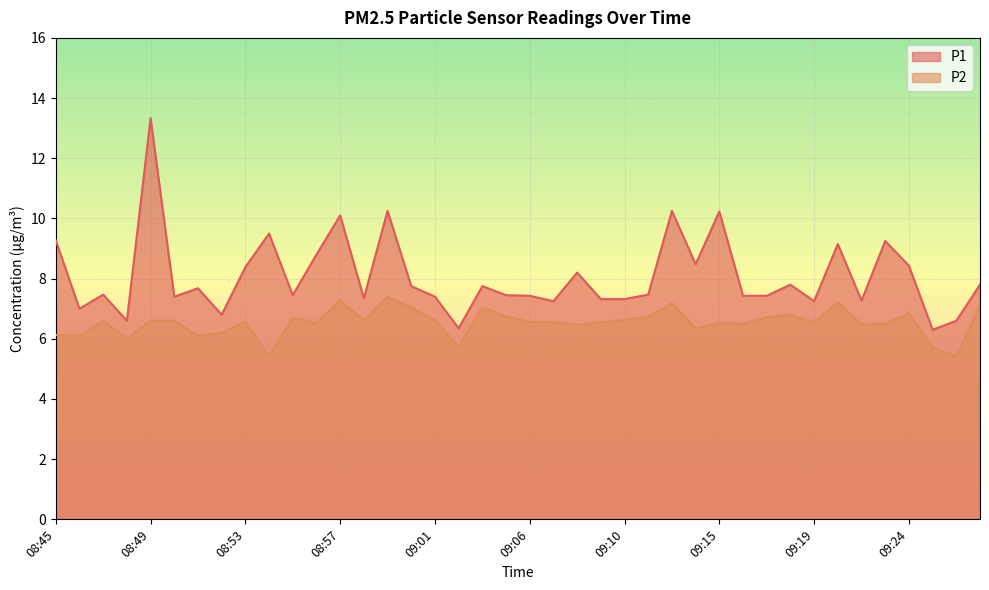

Is the value of P1 at 08:55 greater than the value of P2 at 09:07?

Yes